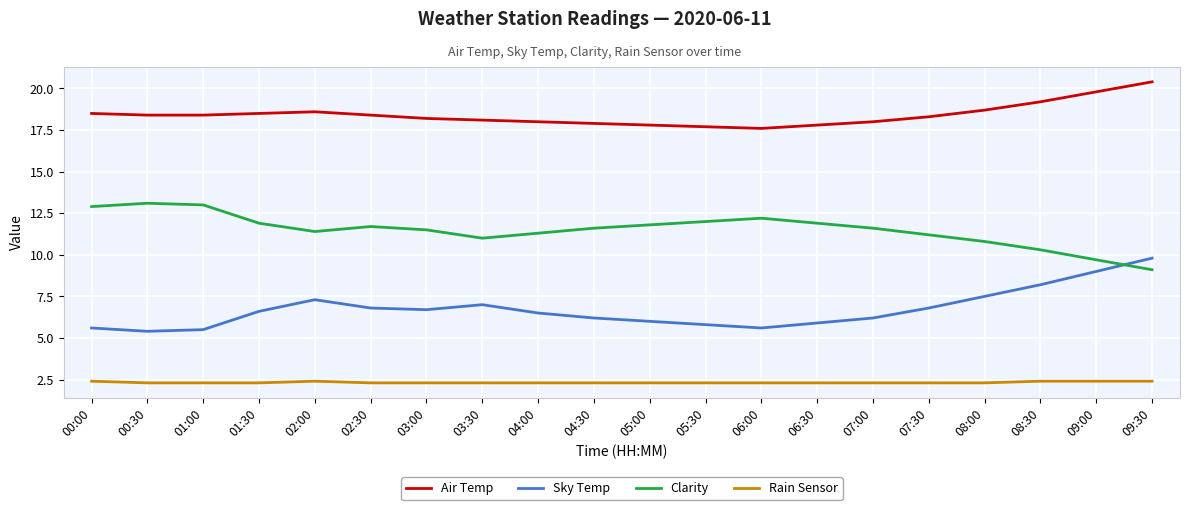

What is the difference between the highest and lowest values at 09:00?

17.4